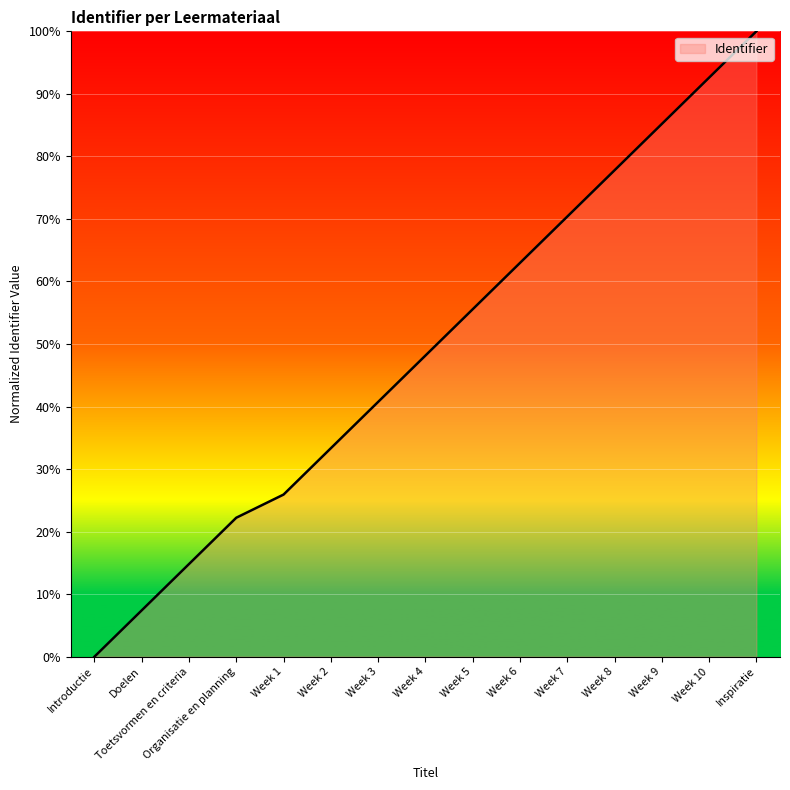

Rank the categories by value from highest to lowest.

Inspiratie, Week 10, Week 9, Week 8, Week 7, Week 6, Week 5, Week 4, Week 3, Week 2, Week 1, Organisatie en planning, Toetsvormen en criteria, Doelen, Introductie